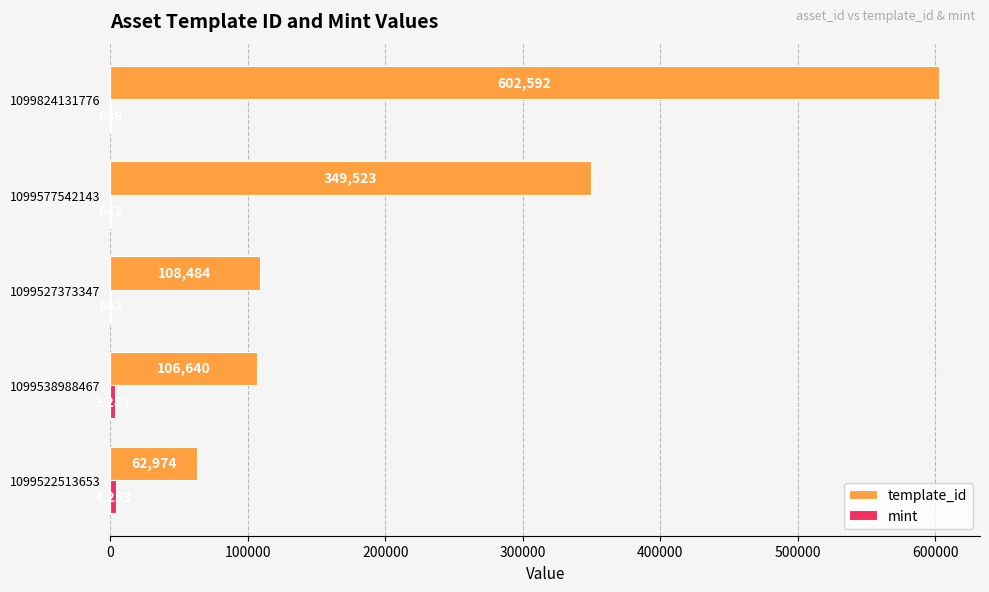

What is the total value across all series at 1099538988467?

109921